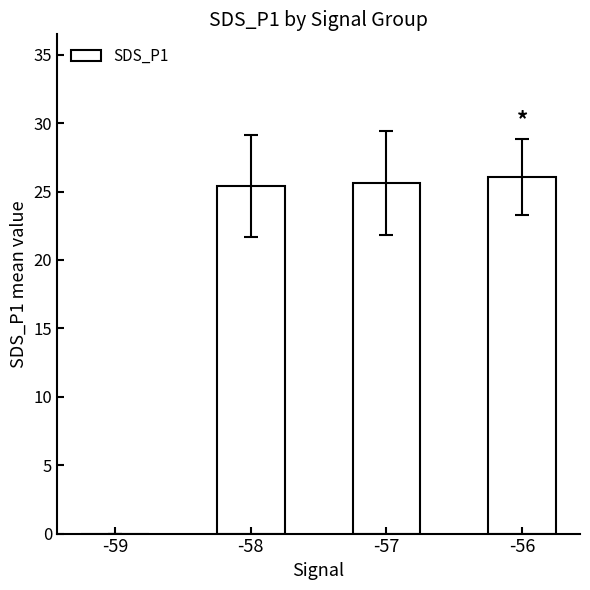

The chart shows a value of 25.6 at -57. True or false?

True